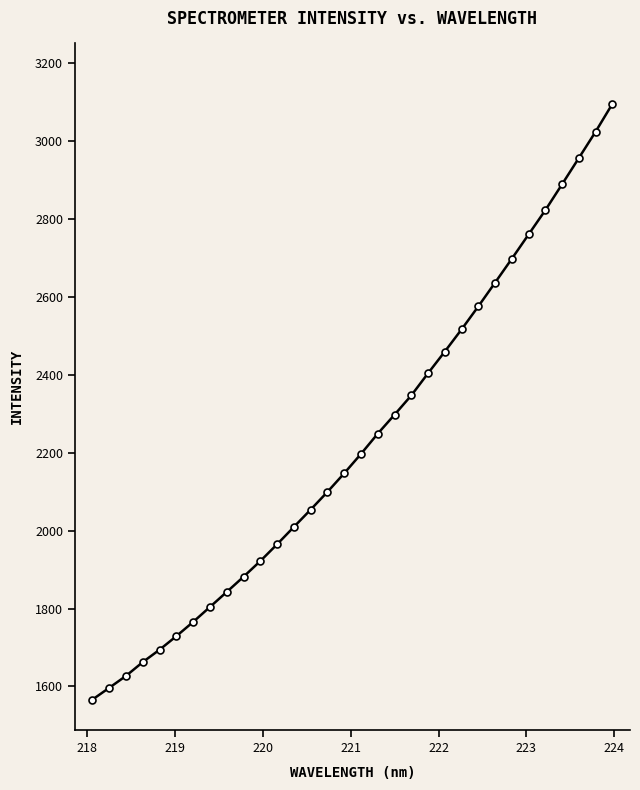

What is the value of the 5th point from the left?

1694.4